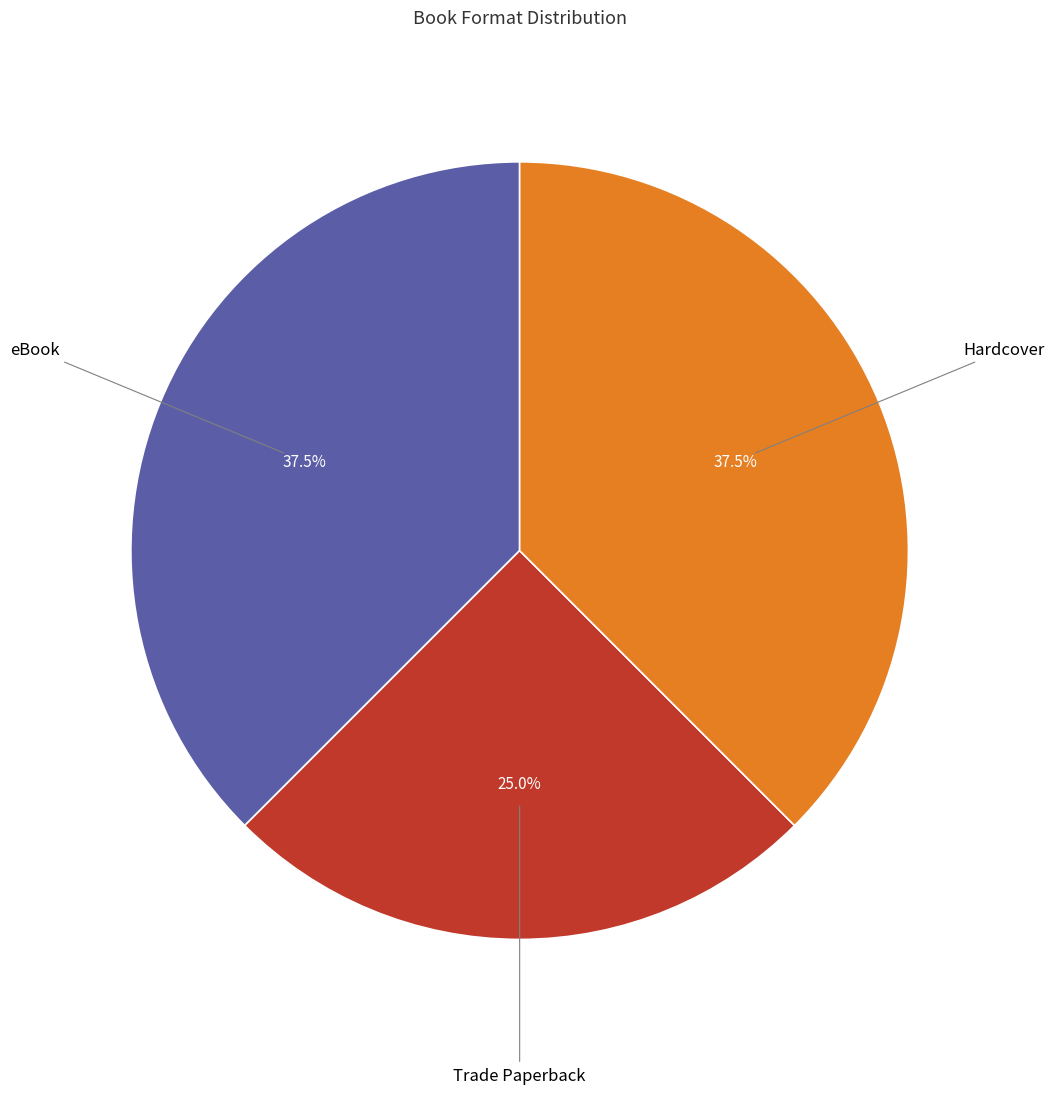

Does any single category account for the majority?

No